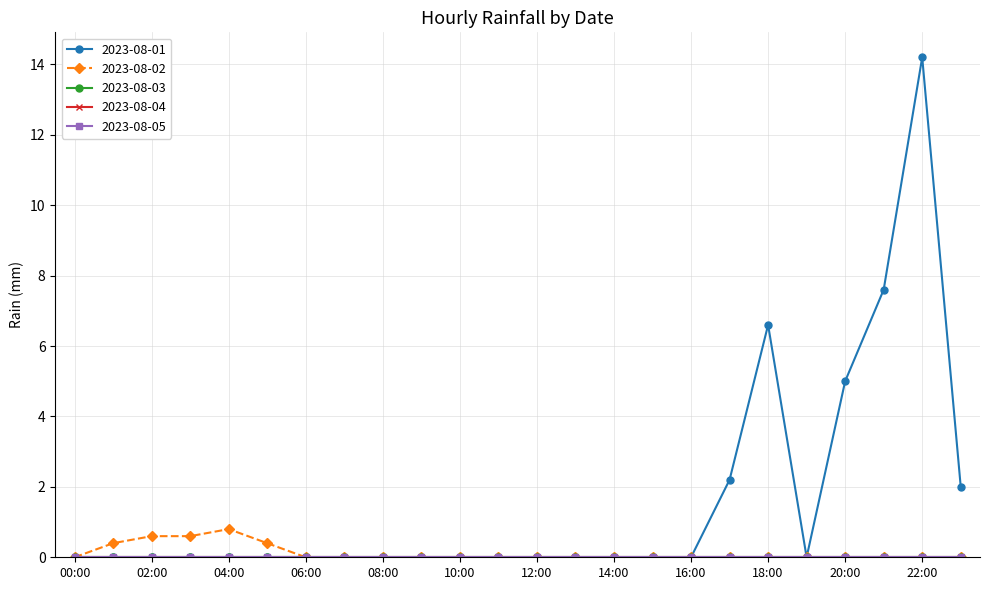

Is this an area chart (filled region under the line)?

No